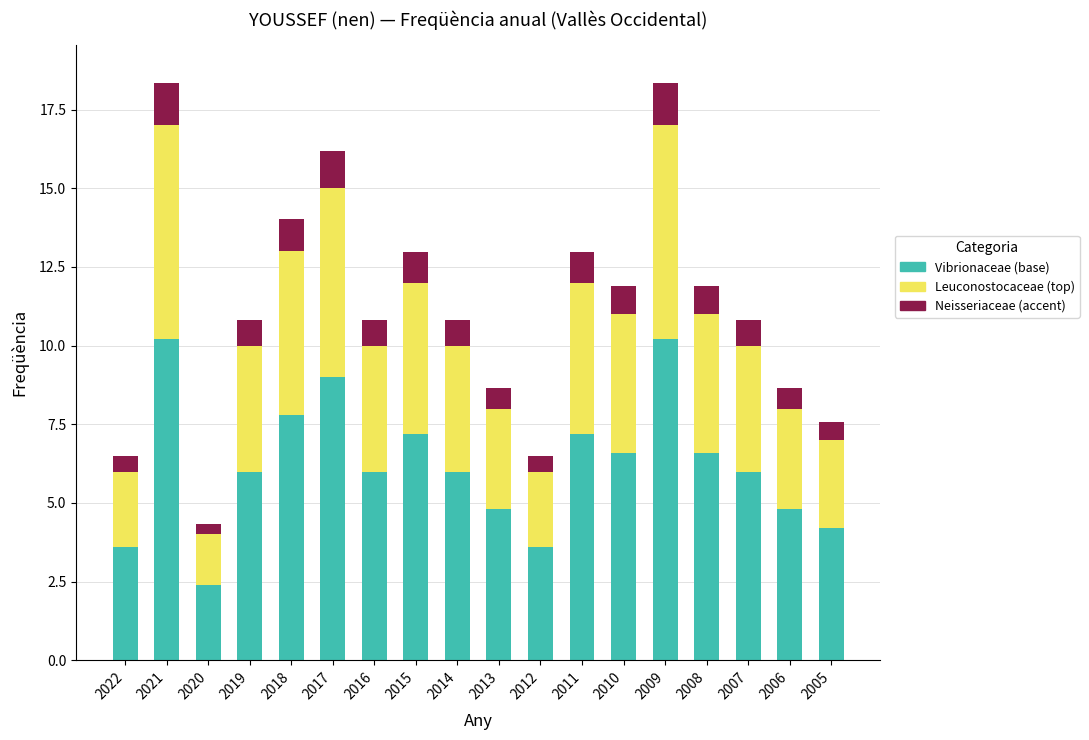

What is the lowest value of the Vibrionaceae (base) series?

2.4